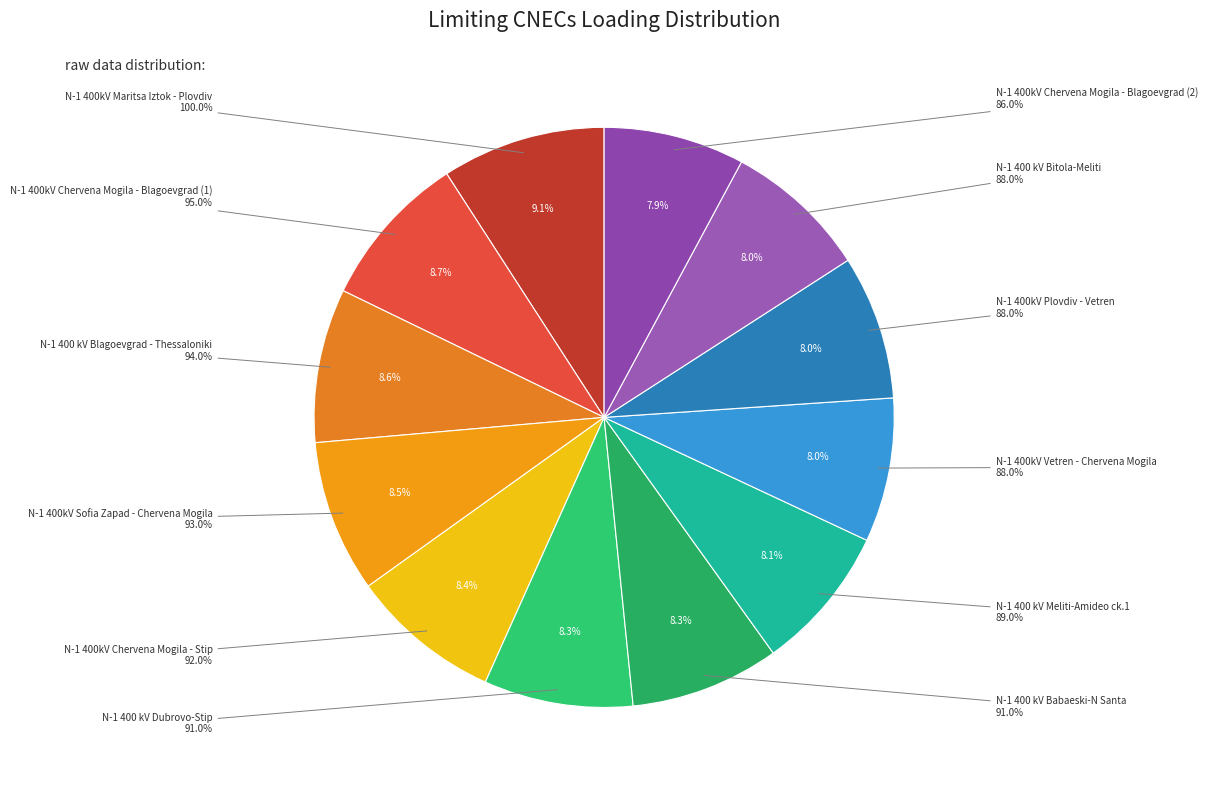

To the nearest percent, what portion does N-1 400 kV Meliti-Amideo ck.1 represent?

8%